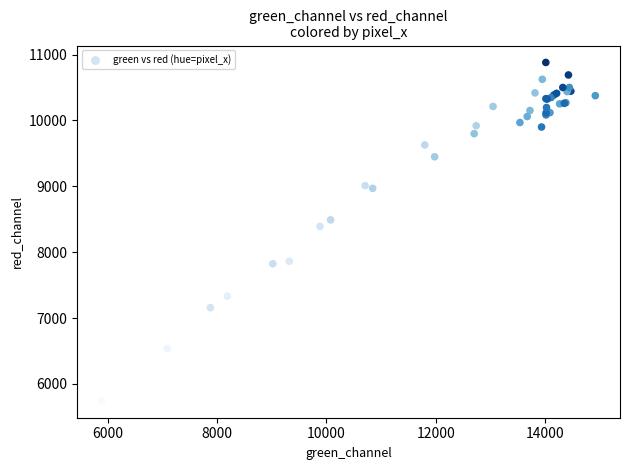

What Y value in the scatter plot is closest to 8312?

8392